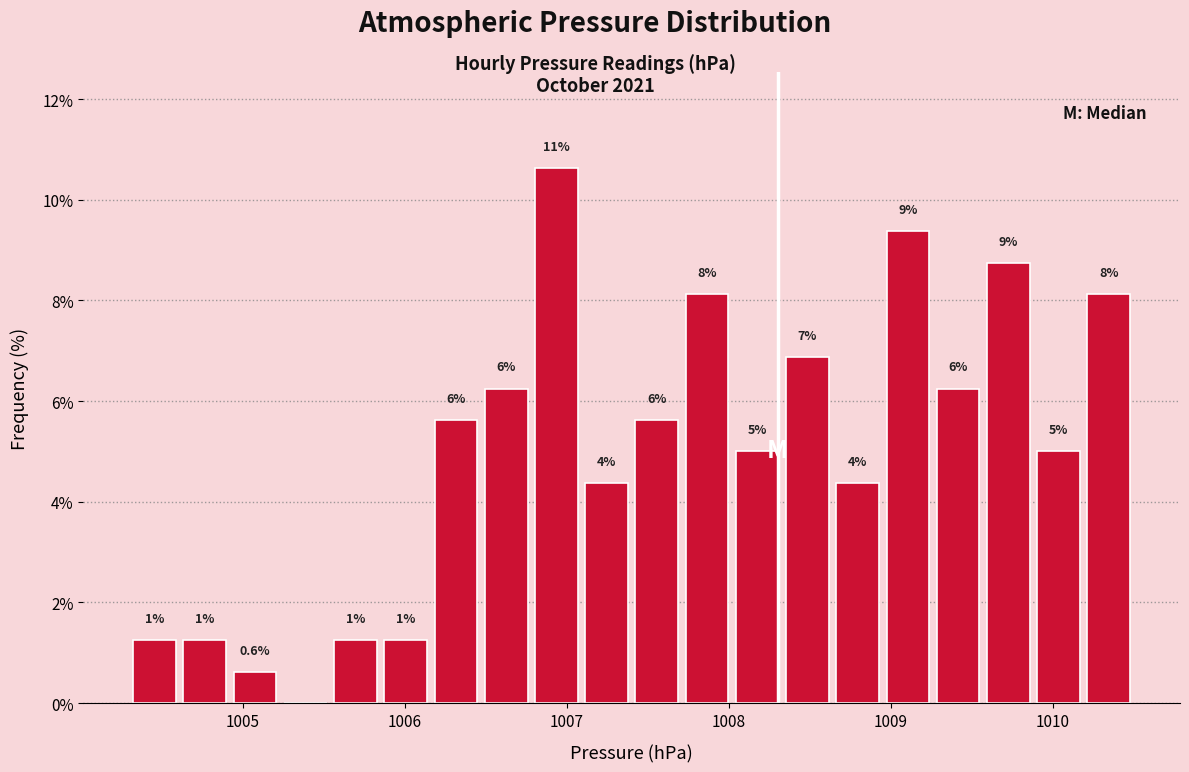

Around what value on the x-axis is the tallest bar? Give the approximate position of its centre, as read against the axis.

1006.9